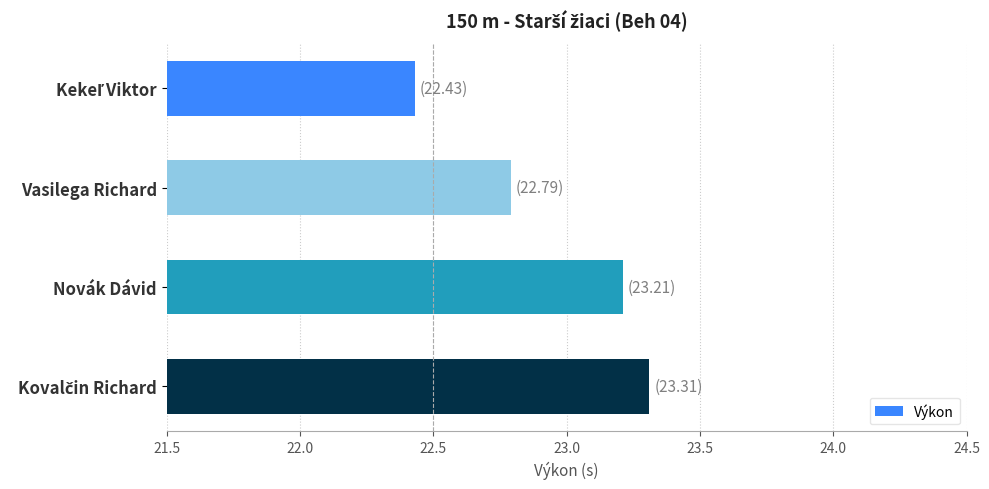

Which has a higher value, Novák Dávid or Vasilega Richard?

Novák Dávid